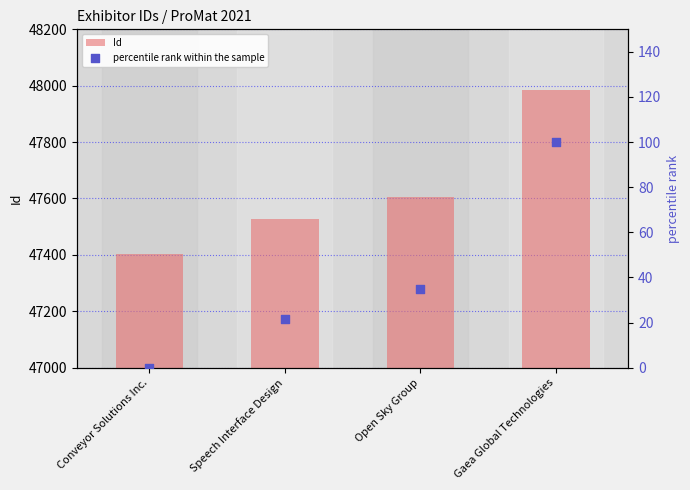

Which series contains the lowest Y value?

percentile rank within the sample